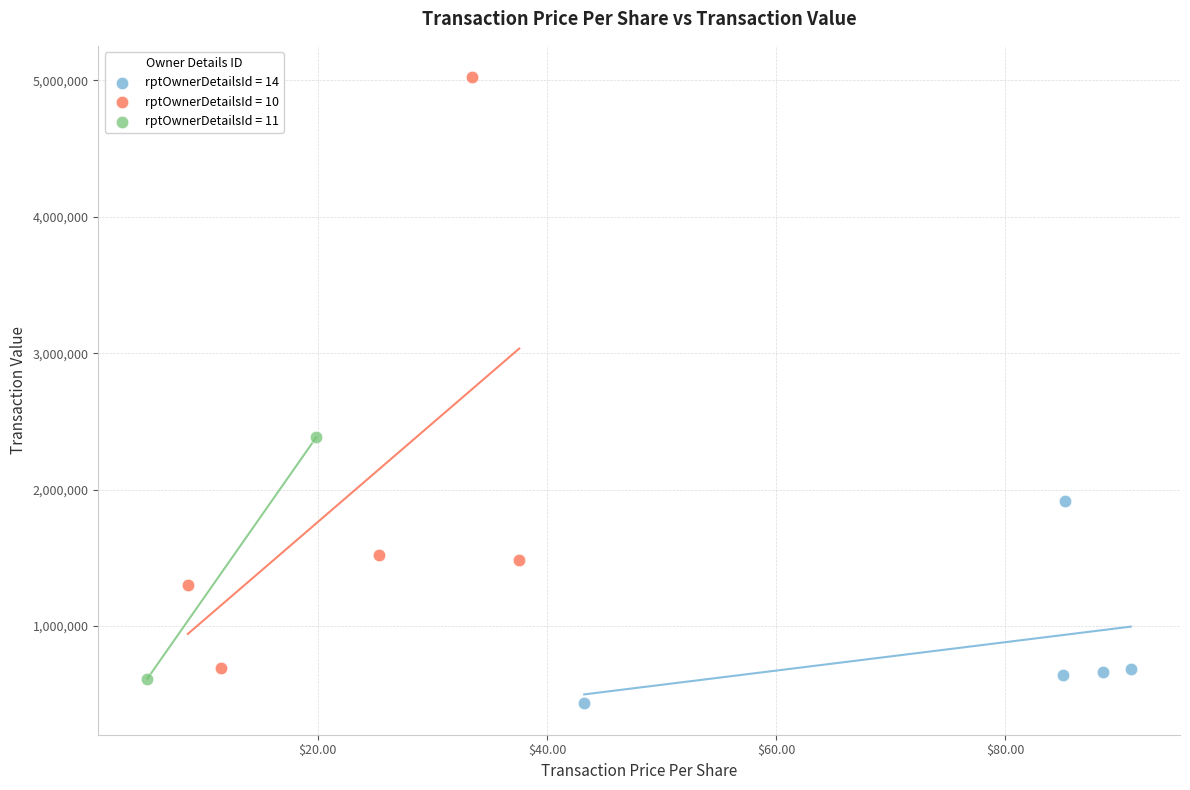

What are all the series names shown in the legend?

rptOwnerDetailsId = 14, rptOwnerDetailsId = 10, rptOwnerDetailsId = 11